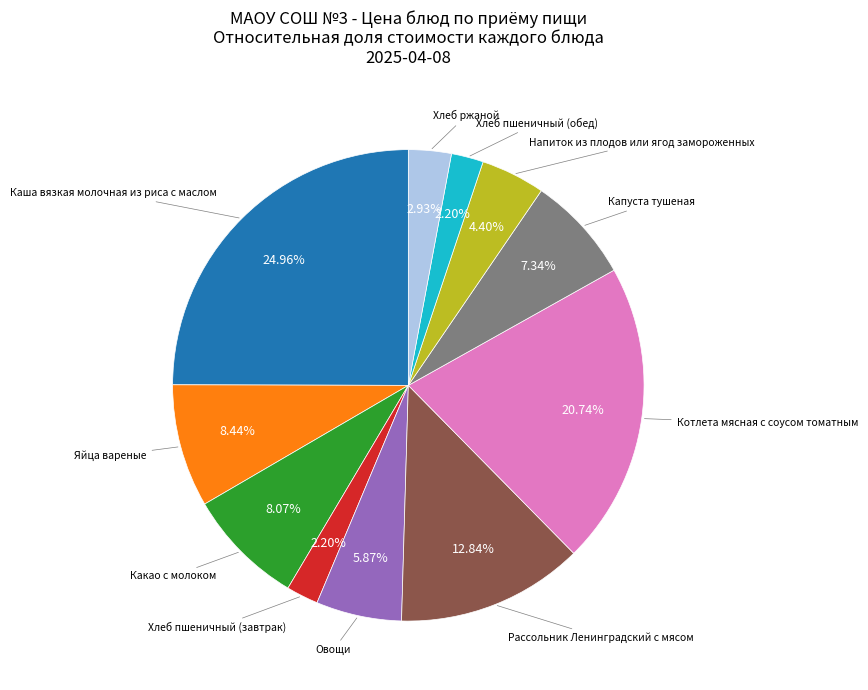

Is there a majority slice in this chart?

No